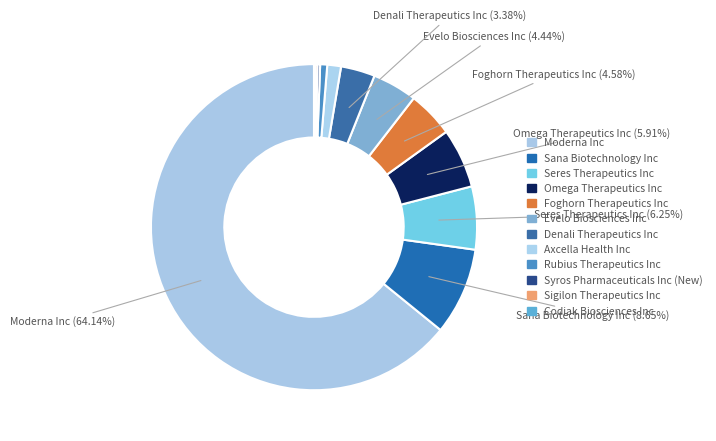

Which slice is the largest?

Moderna Inc